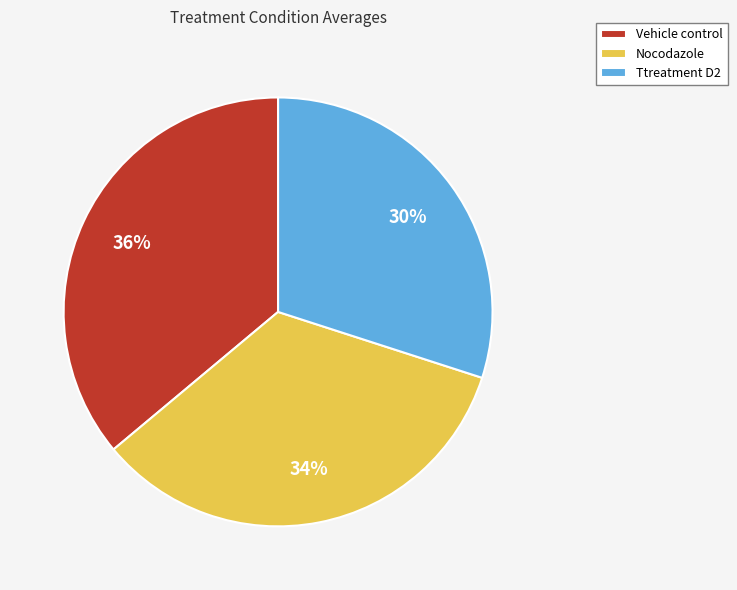

The Nocodazole slice represents 34% of the pie. True or false?

True